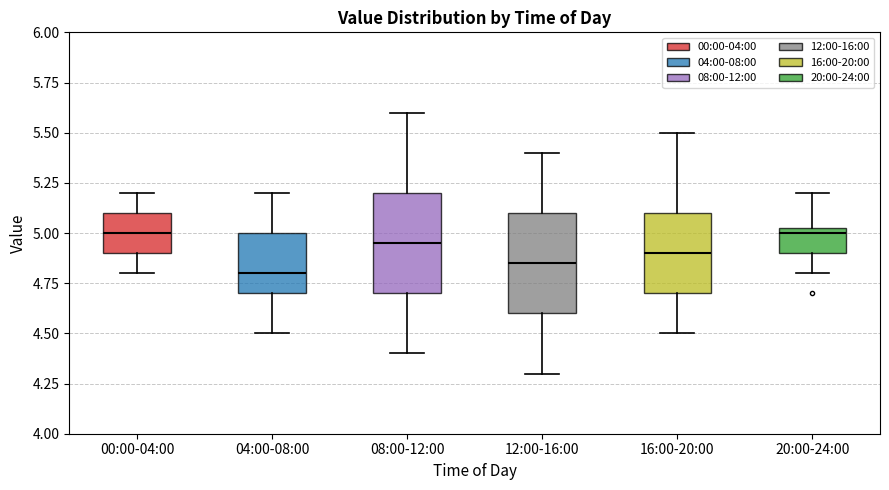

Reading left to right, transcribe this box plot: for each box, give where its median line is, the range the box spans, and where its two whiskers end, as read against the y-axis. The values are not printed on the chart, so give them approximately, as read against the axis.

00:00-04:00: median 5.00, box 4.90 to 5.10, whiskers 4.80 to 5.20
04:00-08:00: median 4.80, box 4.70 to 5.00, whiskers 4.50 to 5.20
08:00-12:00: median 4.95, box 4.70 to 5.20, whiskers 4.40 to 5.60
12:00-16:00: median 4.85, box 4.60 to 5.10, whiskers 4.30 to 5.40
16:00-20:00: median 4.90, box 4.70 to 5.10, whiskers 4.50 to 5.50
20:00-24:00: median 5.00, box 4.90 to 5.05, whiskers 4.80 to 5.20